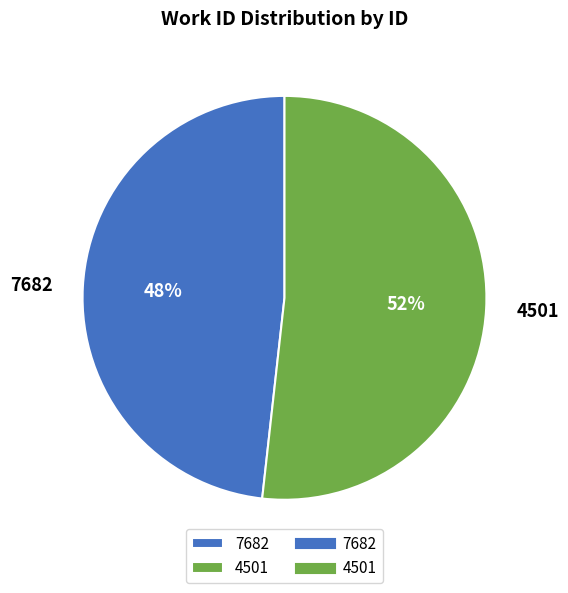

Which category has the smallest portion of the pie?

7682